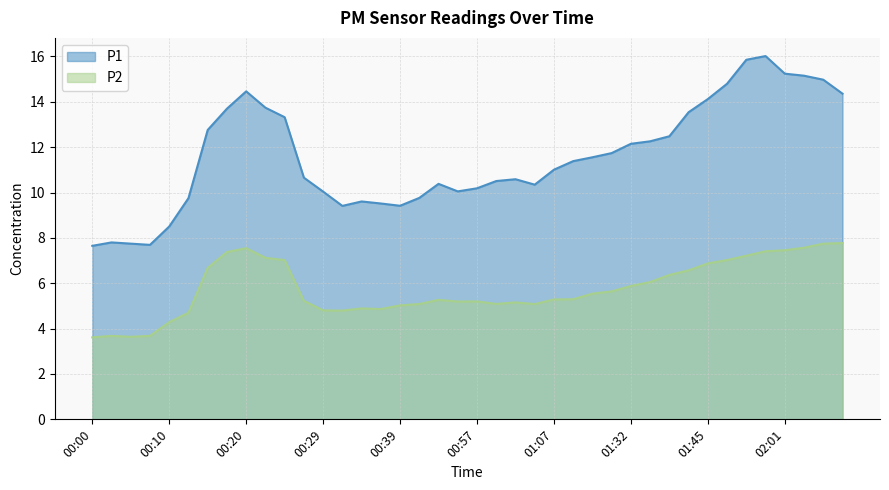

What is the label of the 21st point from the left?

00:57